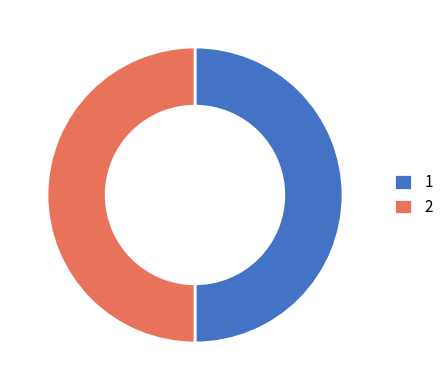

Do 2 and 1 together represent more than half of the pie?

Yes